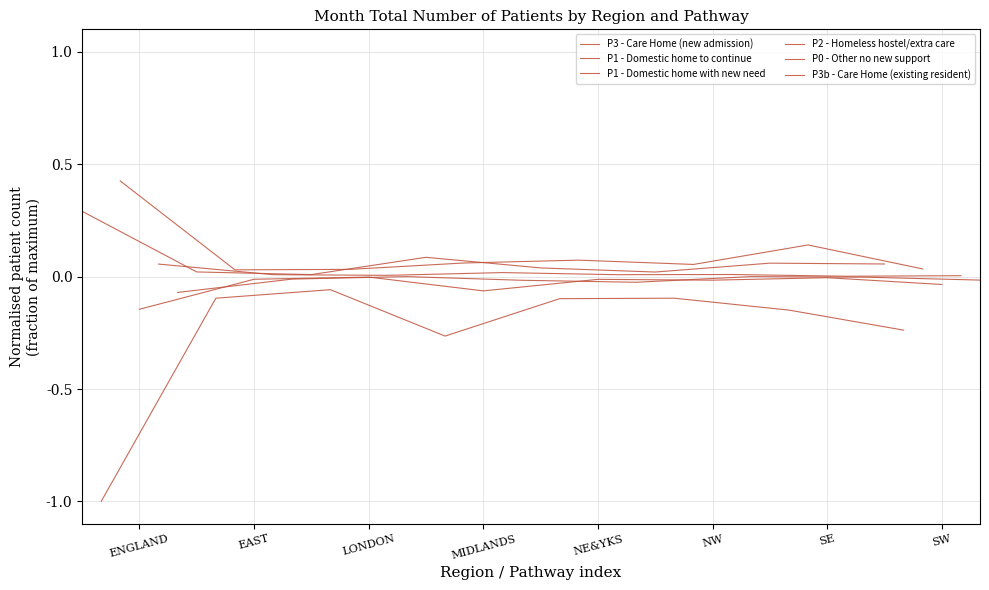

What is the total value across all series at MIDLANDS?

-0.2